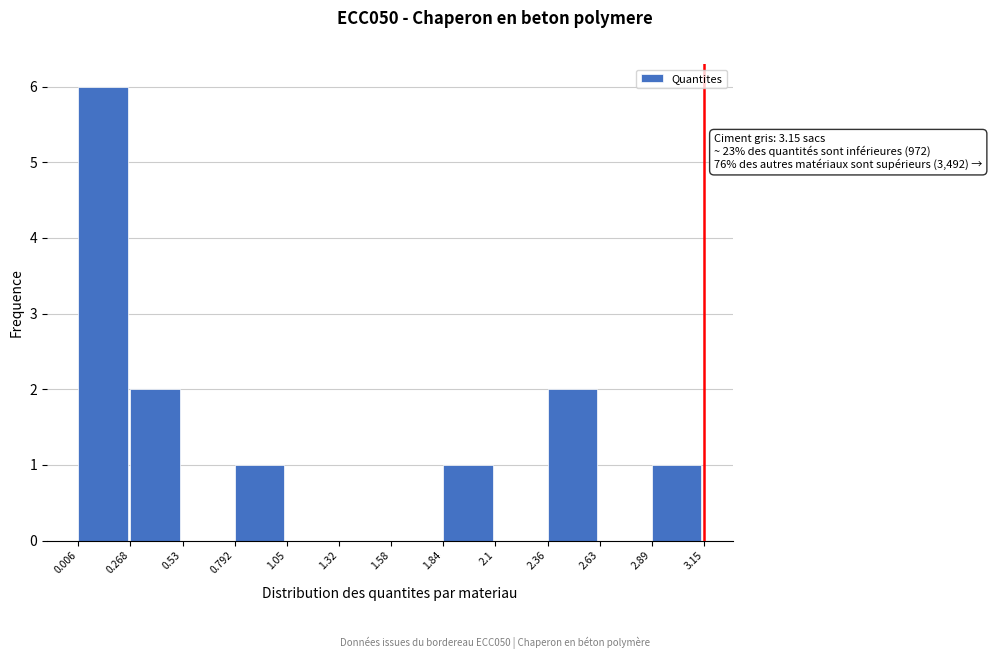

Over which range of the x-axis is the bar tallest?

0.006 to 0.268